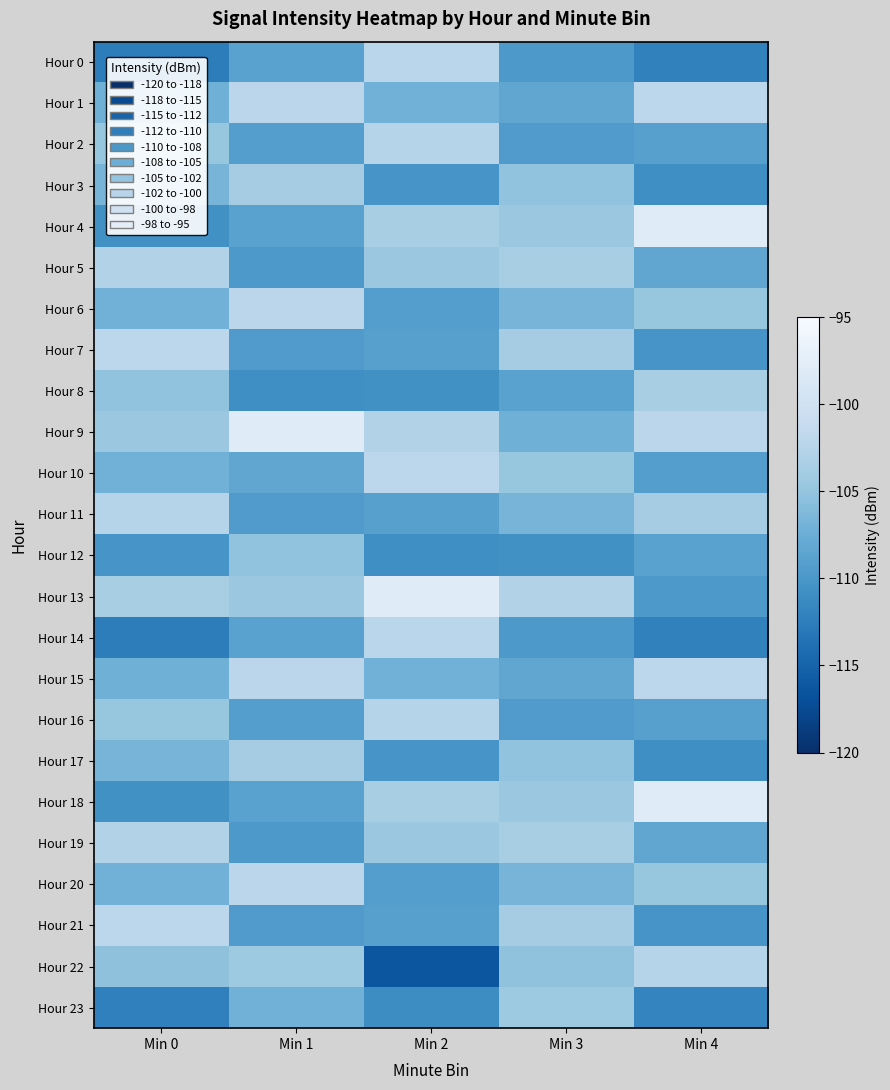

Which series has the largest total across all categories?

Hour 9